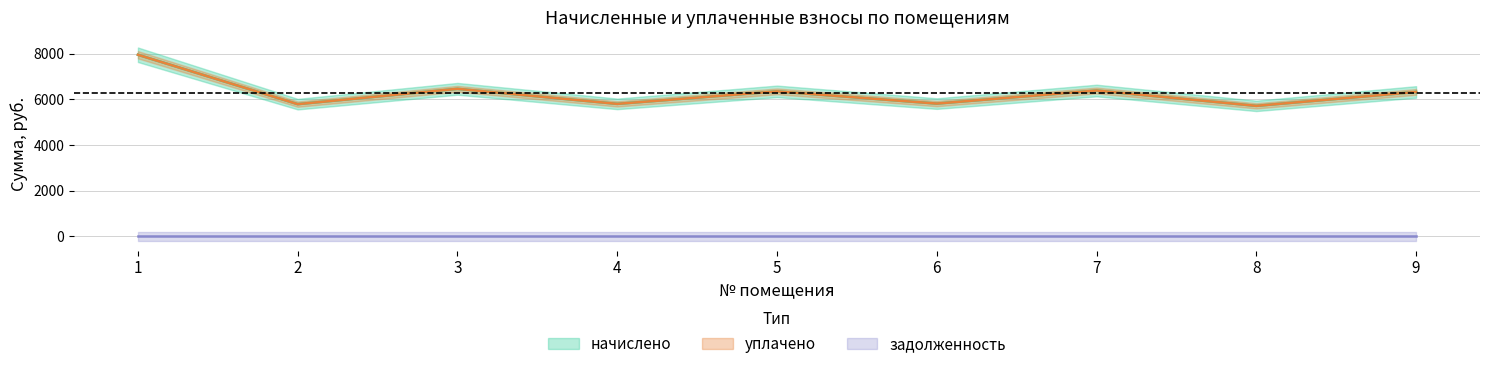

True or false: начислено and уплачено intersect in this chart.

False